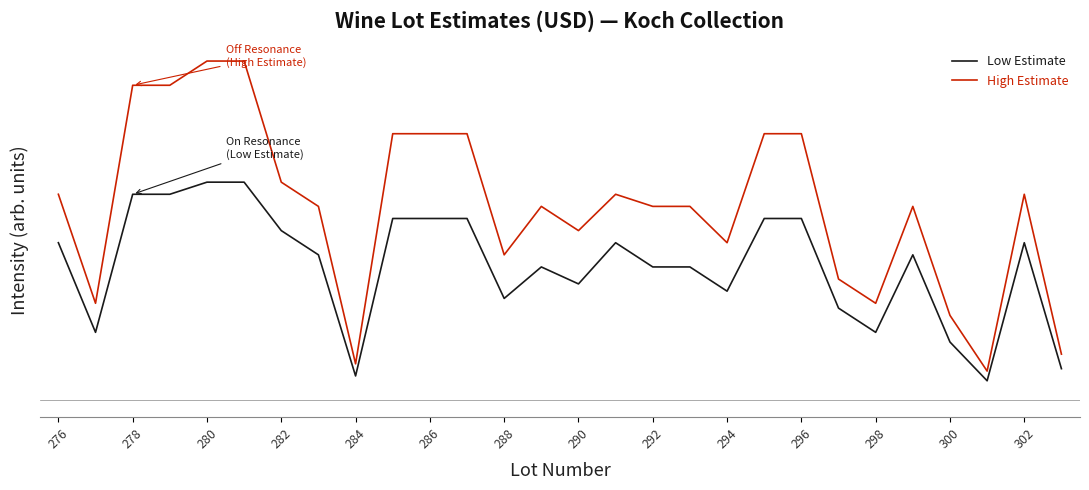

Which series has the largest total across all categories?

High Estimate